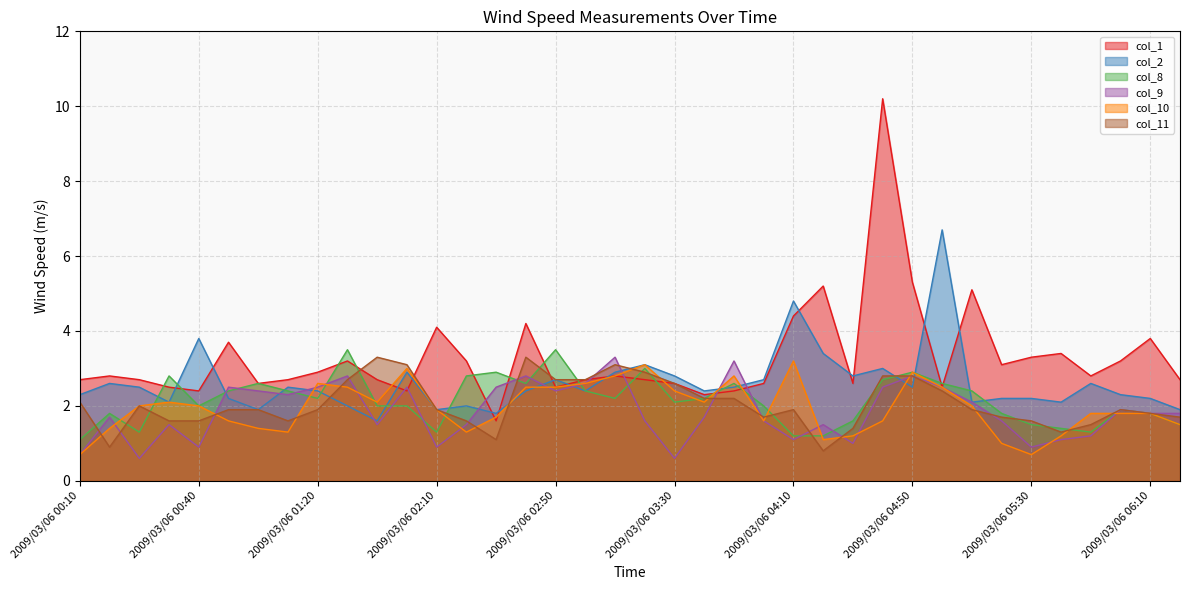

What is the highest value of the col_9 series?

3.3